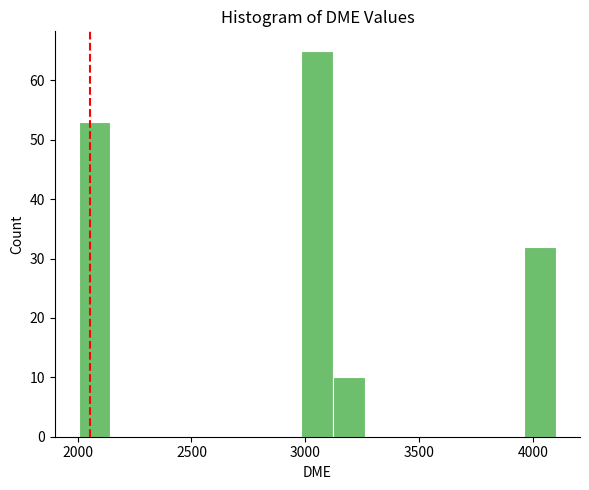

Read against the x-axis, roughly where is the centre of the tallest bar?

3050